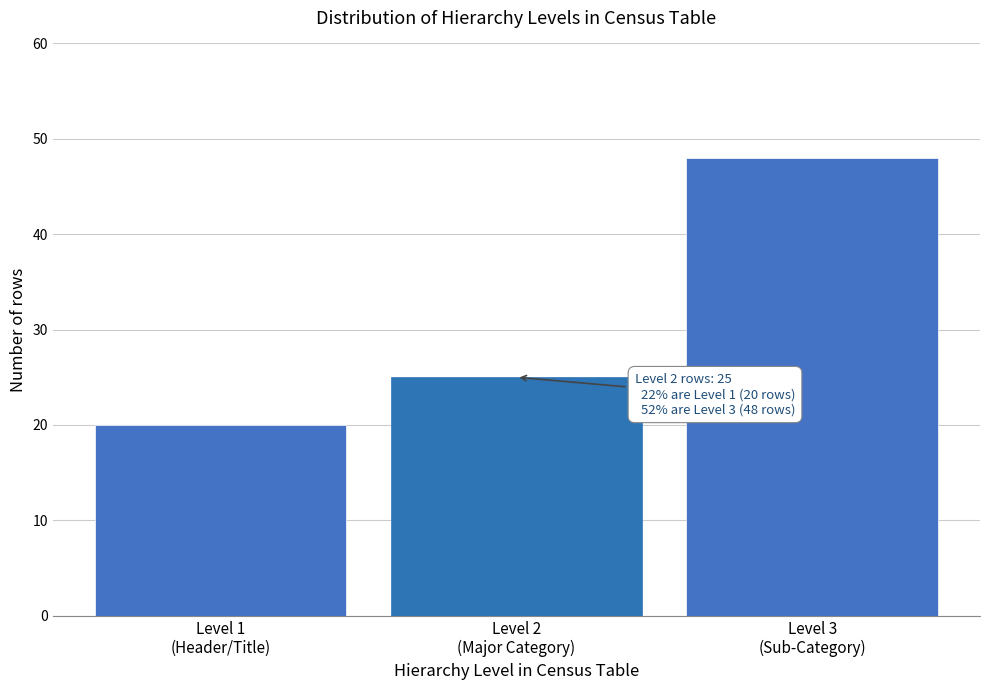

Reading left to right, transcribe all the data shown in this chart.

20	25	48